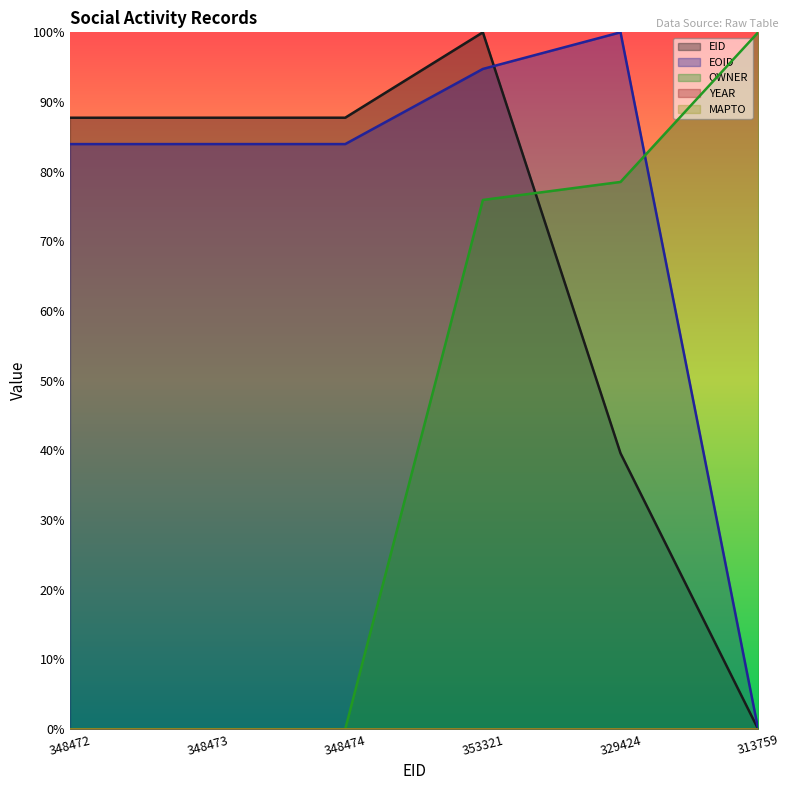

What is the total value across all series at 348473?

1.7